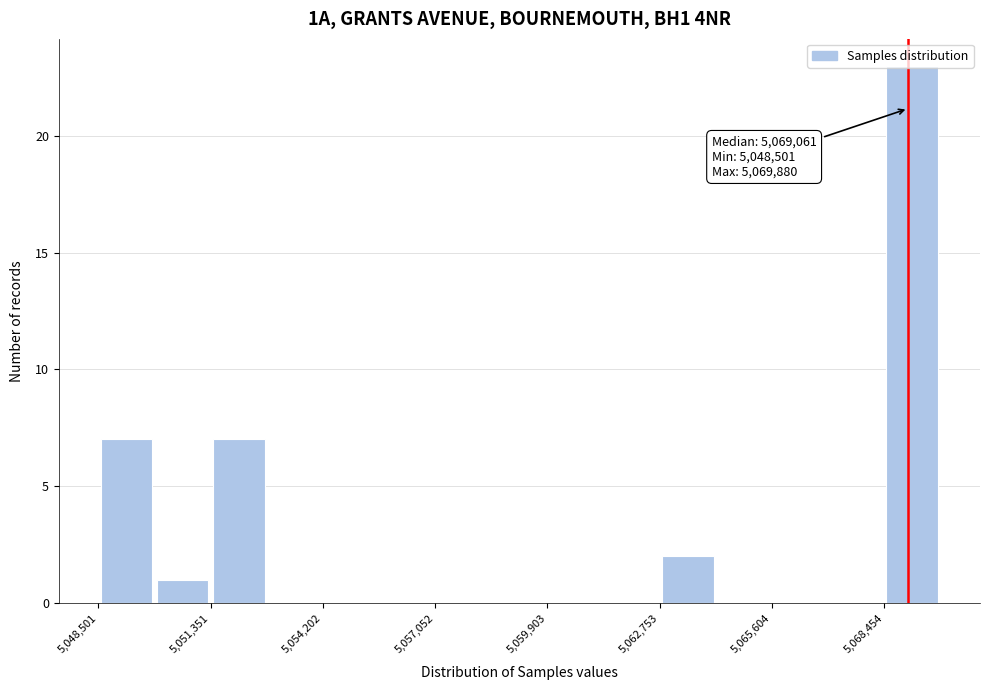

Around what value on the x-axis is the tallest bar? Give the approximate position of its centre, as read against the axis.

5069000